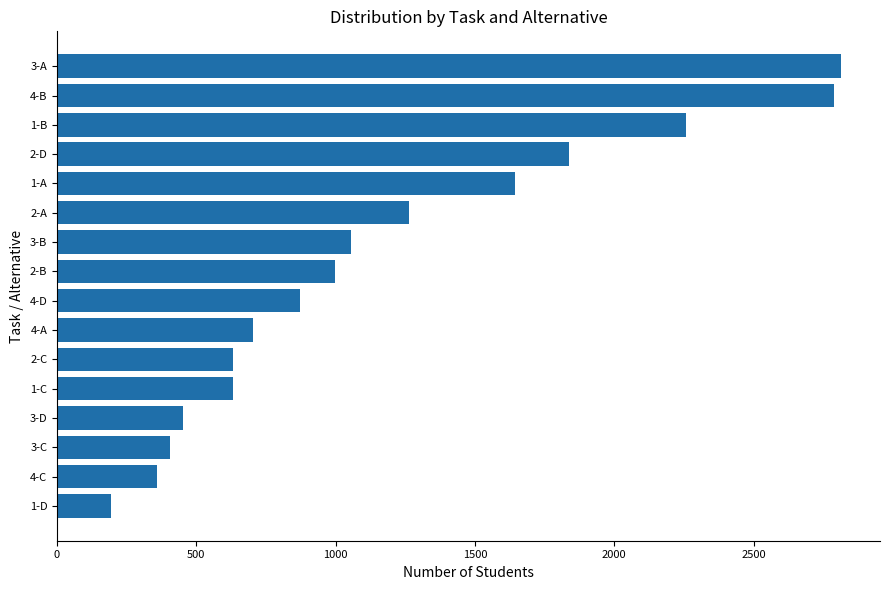

Which label corresponds to the smallest value in the chart?

1-D